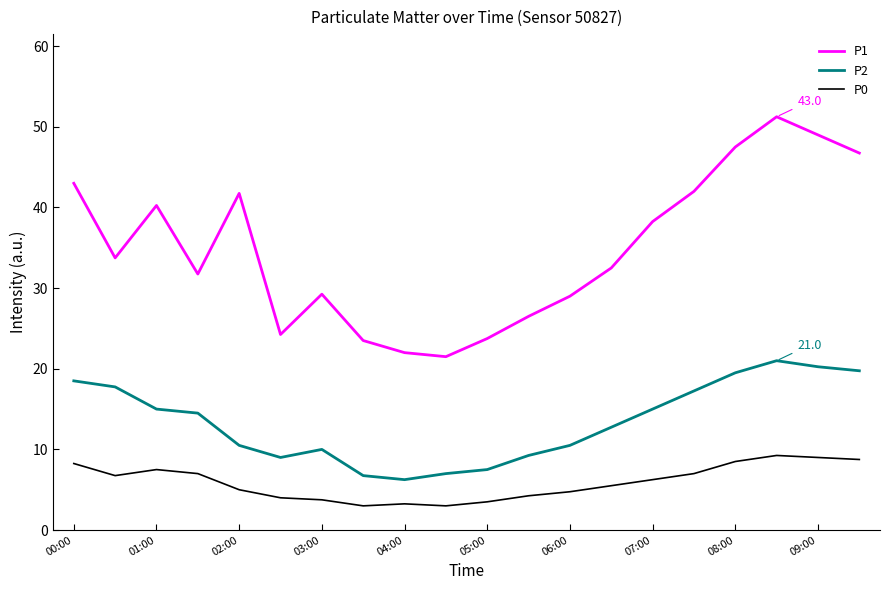

What are all the series names shown in the legend?

P1, P2, P0